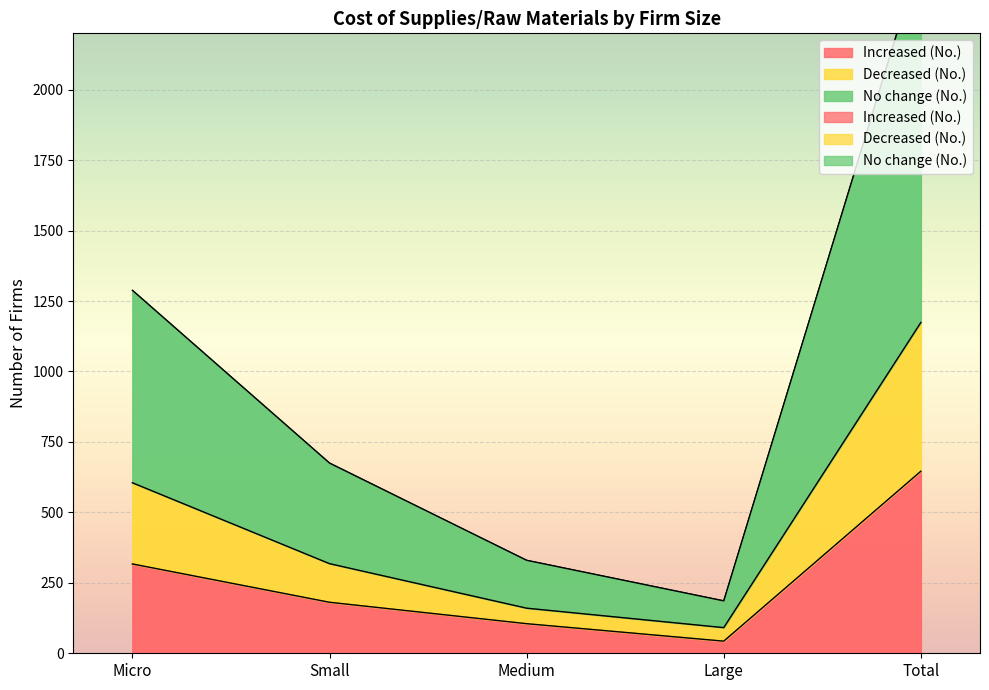

What is the total value across all series at Small?

1531